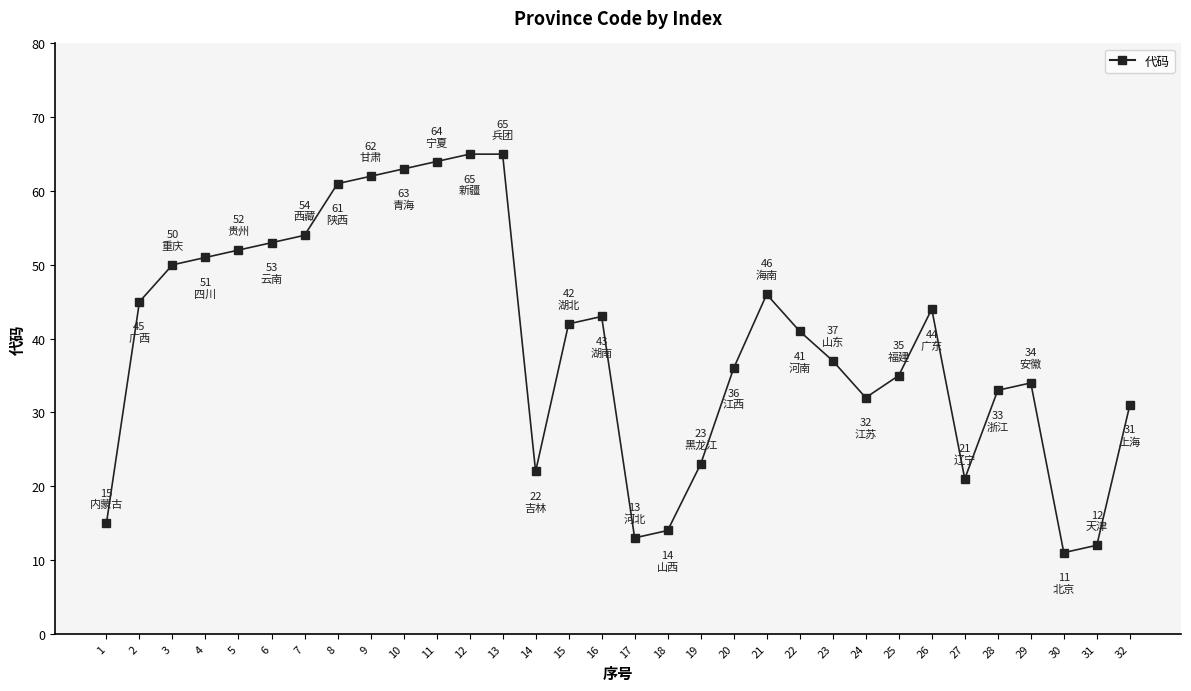

The chart shows a value of 34 at 14. True or false?

False